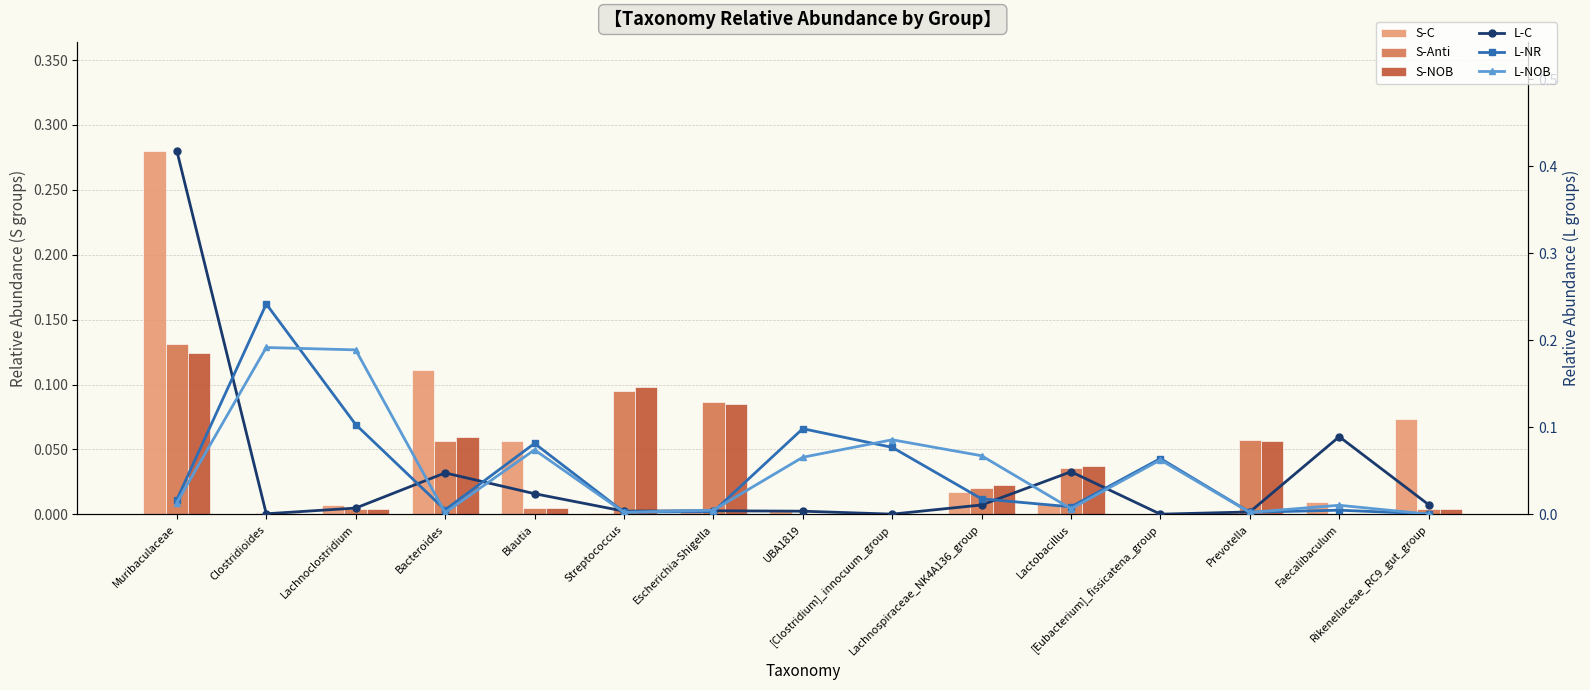

Is it true that S-C equals 0.1 at Blautia?

True